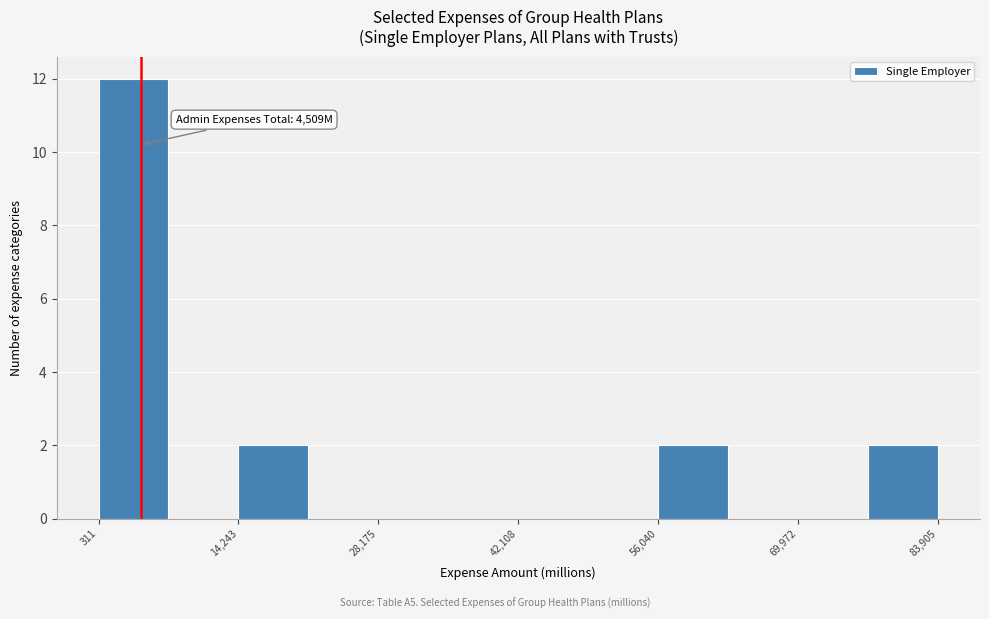

Read against the x-axis, roughly where is the centre of the tallest bar?

4000